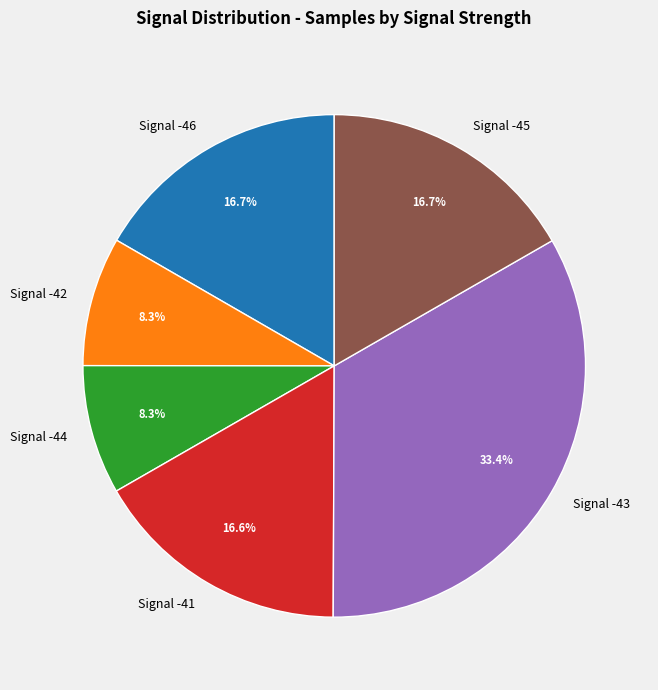

Count the number of slices in the pie.

6